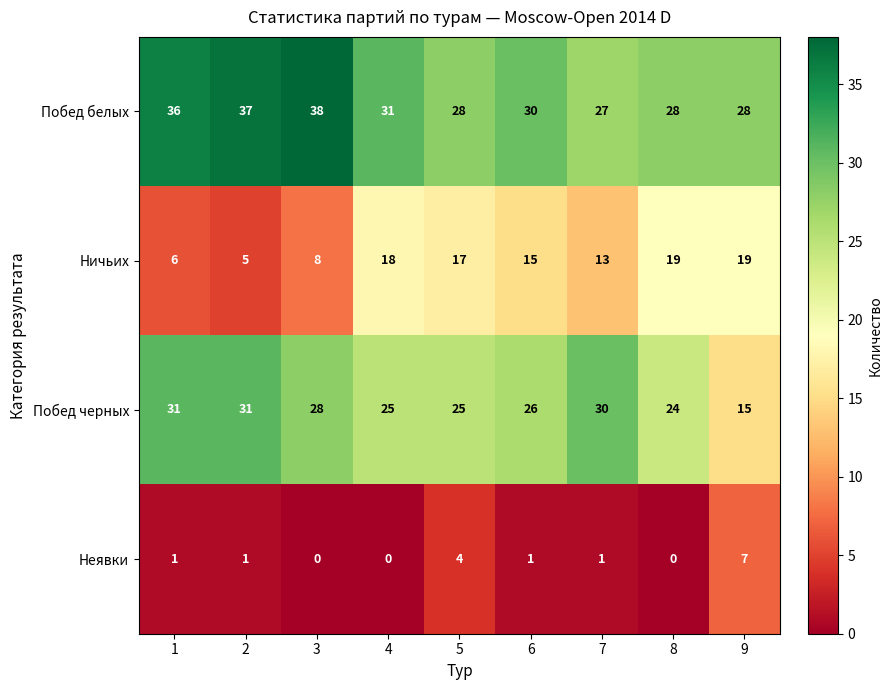

What is the maximum value for Ничьих?

19